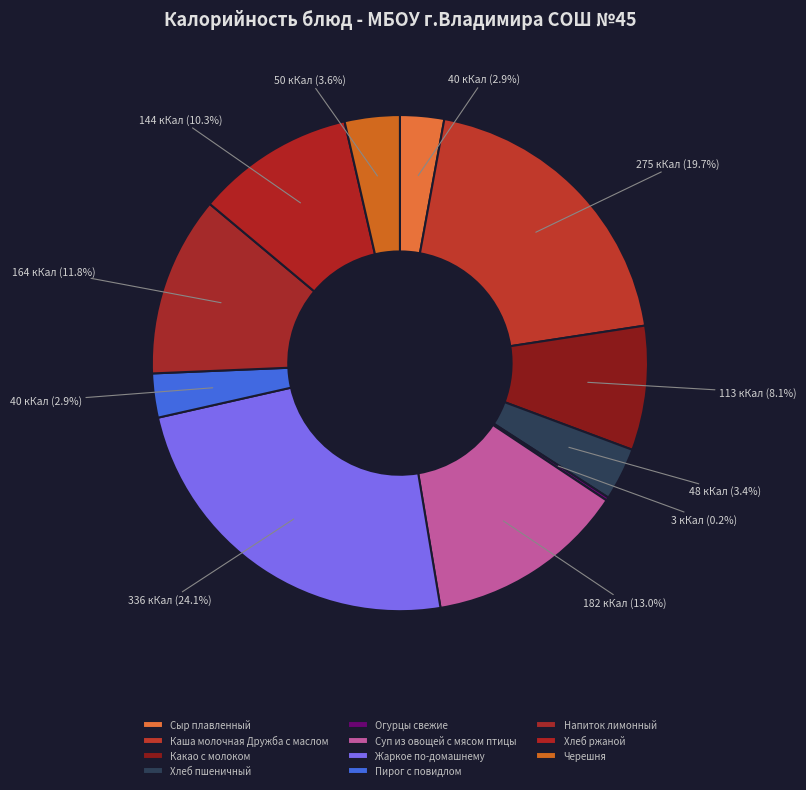

To the nearest percent, what is the average slice percentage?

9%